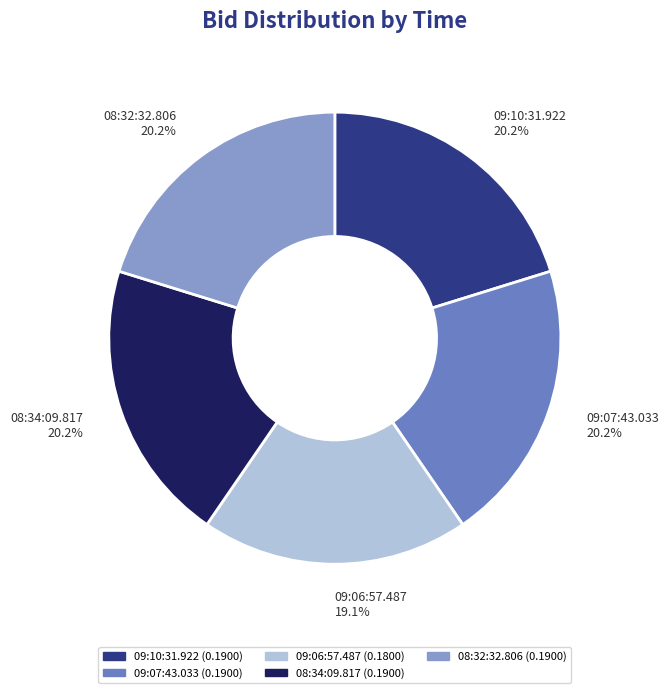

Count the number of slices in the pie.

5